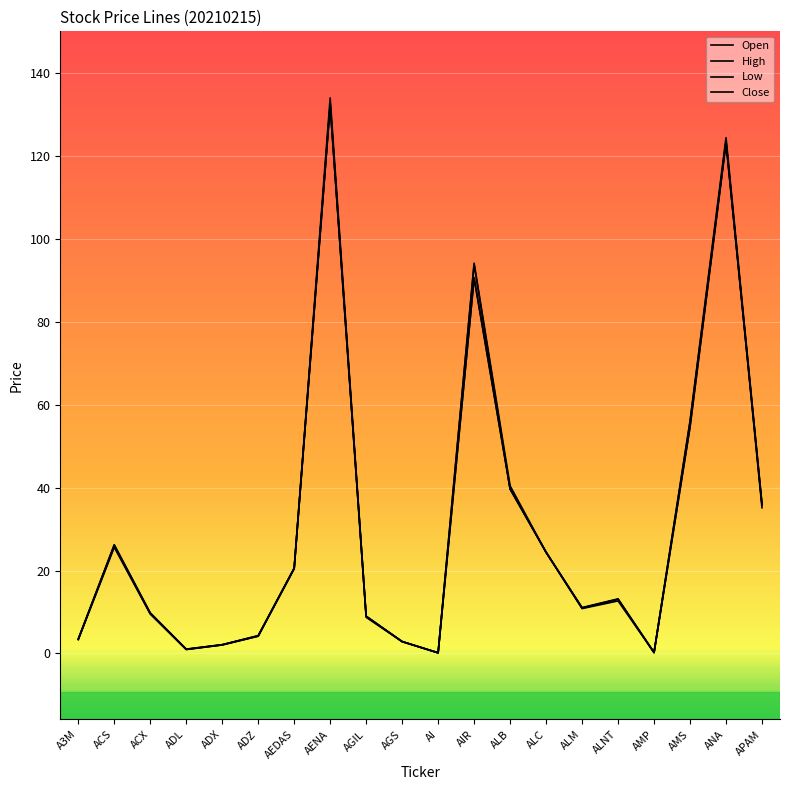

Reading left to right, what are all the values shown in this chart?

Open: 3.3	25.8	9.6	0.9	2.0	4.2	20.6	132.4	8.9	2.8	0.1	90.6	39.8	24.4	10.9	13.1	0.2	54.7	123.4	36.0
High: 3.4	26.2	9.8	1.0	2.1	4.3	20.6	134.1	9.0	2.8	0.1	94.2	40.5	24.4	11.1	13.2	0.2	56.1	124.5	36.0
Low: 3.3	25.6	9.5	0.9	2.0	4.1	20.4	132.2	8.7	2.8	0.1	90.6	39.6	24.4	10.8	12.7	0.2	54.6	123.2	35.7
Close: 3.4	26.1	9.7	1.0	2.1	4.2	20.6	132.8	8.9	2.8	0.1	93.9	39.7	24.4	11.0	13.1	0.2	55.9	123.7	35.1